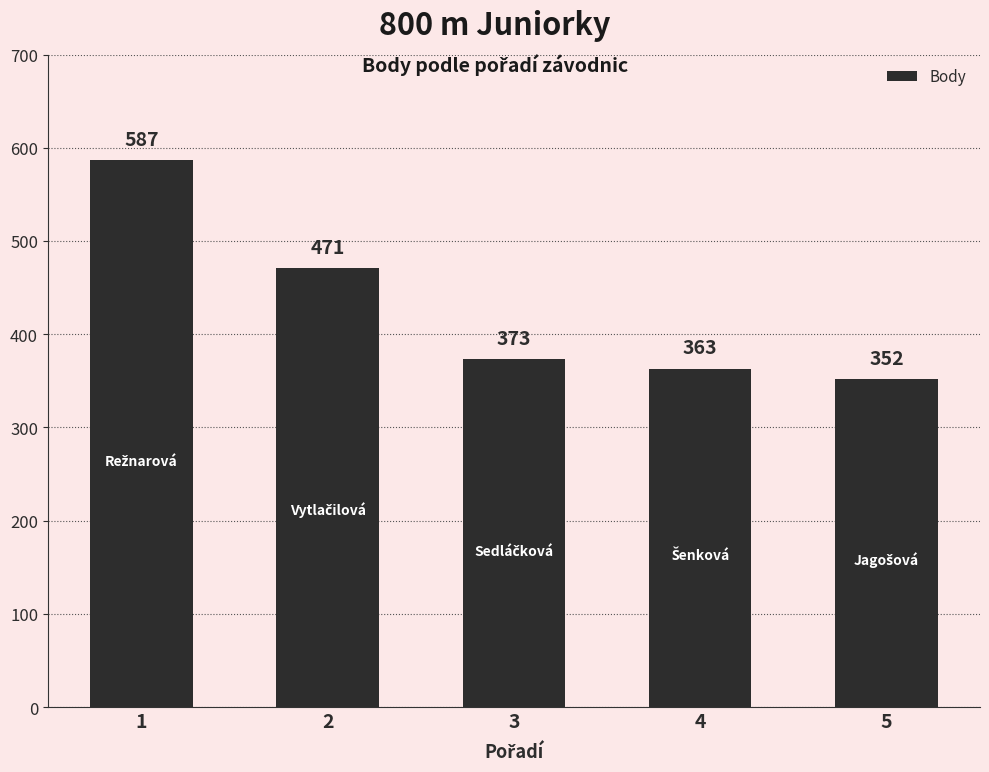

What is the greatest value displayed?

587